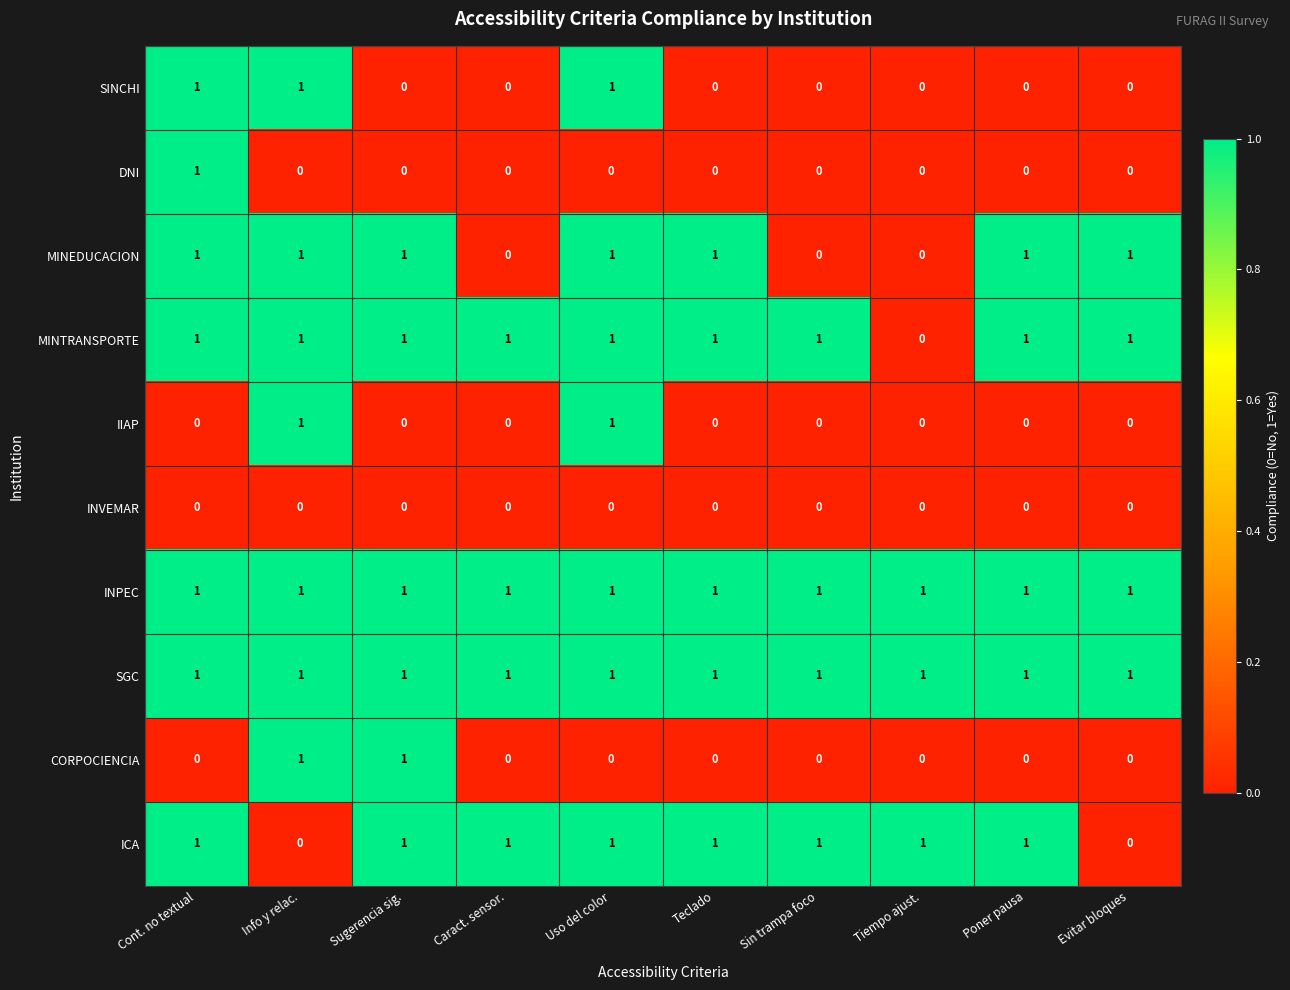

What is the total value across all series at Sugerencia sig.?

6